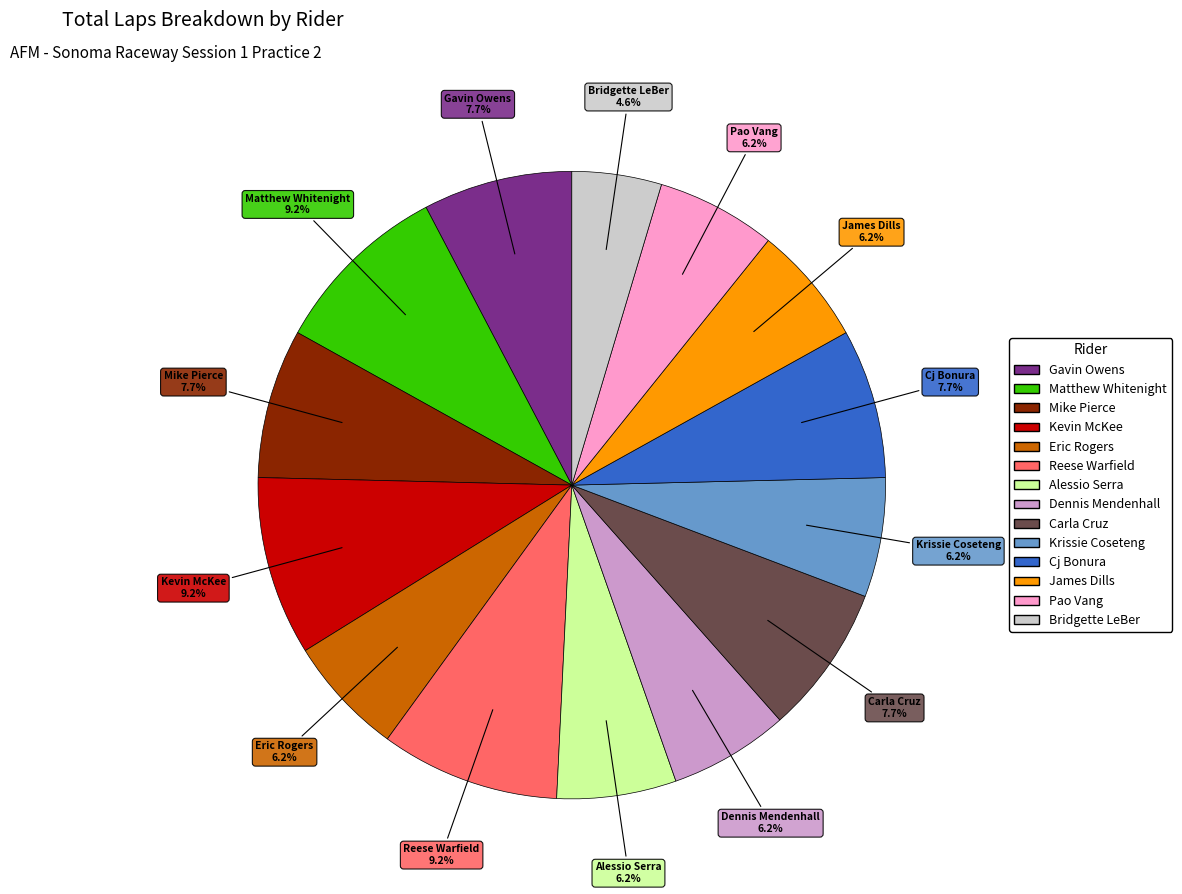

Is there a majority slice in this chart?

No